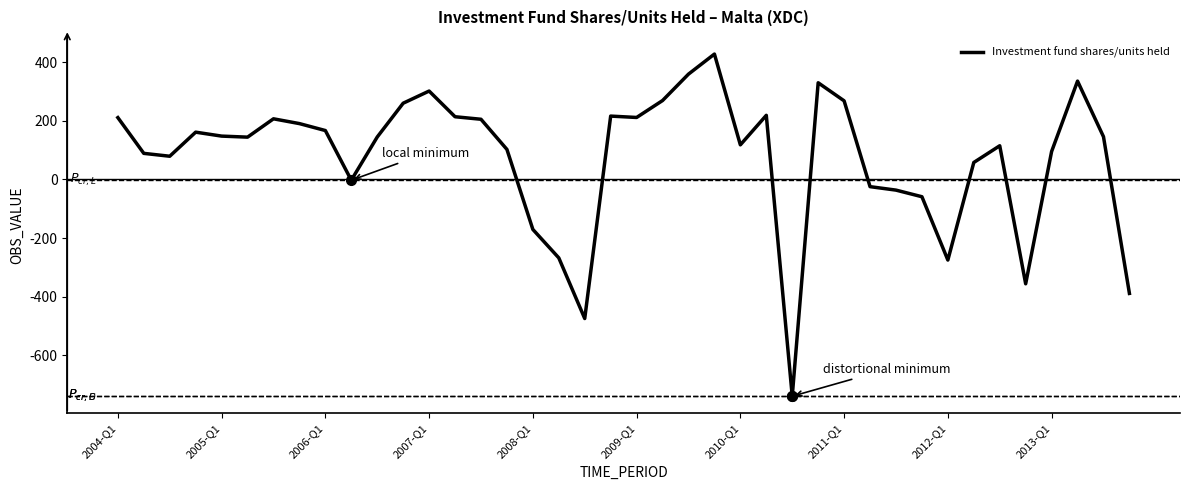

What is the greatest value displayed?

427.6